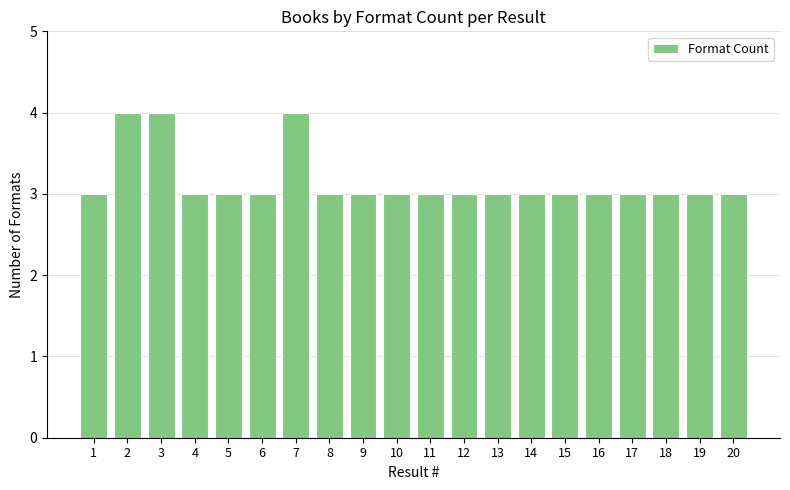

True or false: the data shows 2 at 7.

False